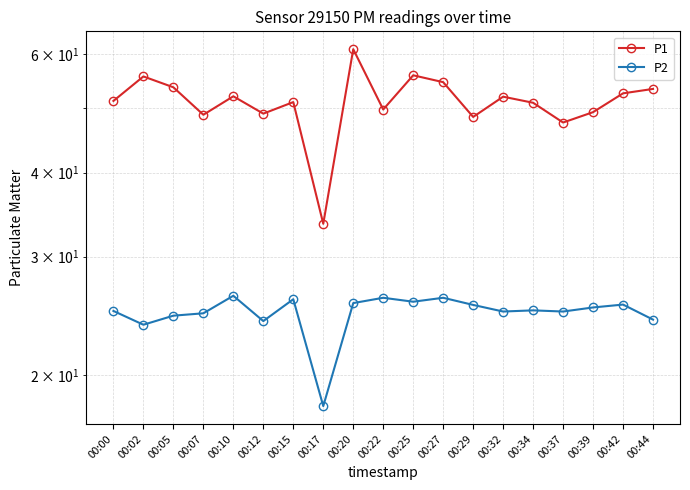

What is the difference between the second highest and minimum values in the P1 series?

22.3